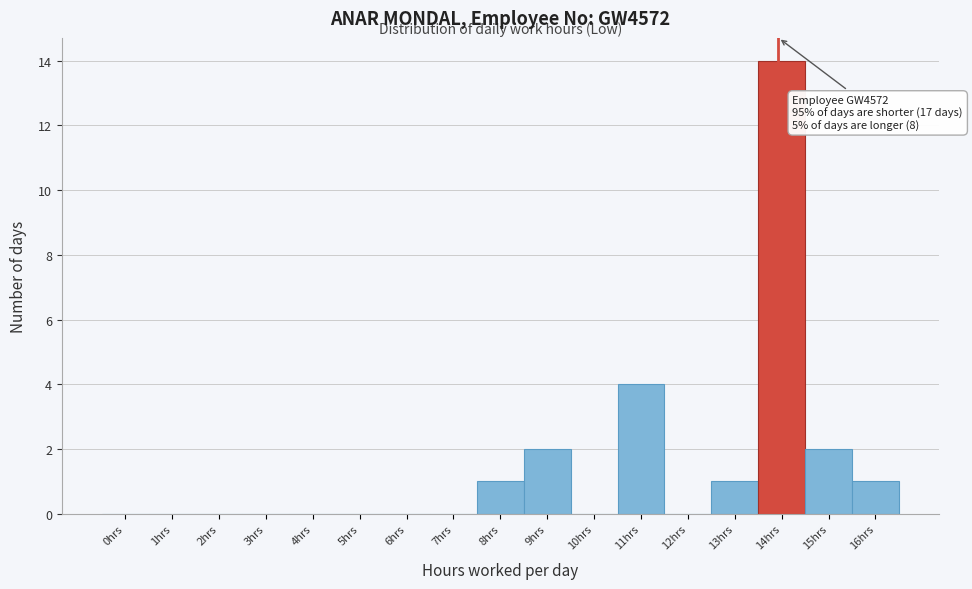

Reading right to left, what are all the values shown in this chart?

16hrs=1	15hrs=2	14hrs=14	13hrs=1	12hrs=0	11hrs=4	10hrs=0	9hrs=2	8hrs=1	7hrs=0	6hrs=0	5hrs=0	4hrs=0	3hrs=0	2hrs=0	1hrs=0	0hrs=0